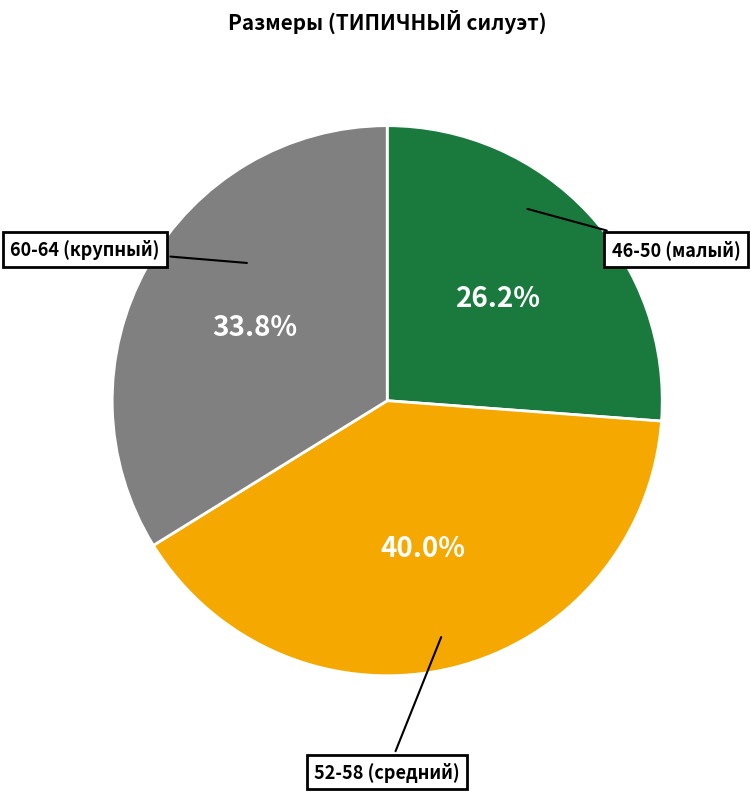

Is there any slice that represents more than half of the pie?

No